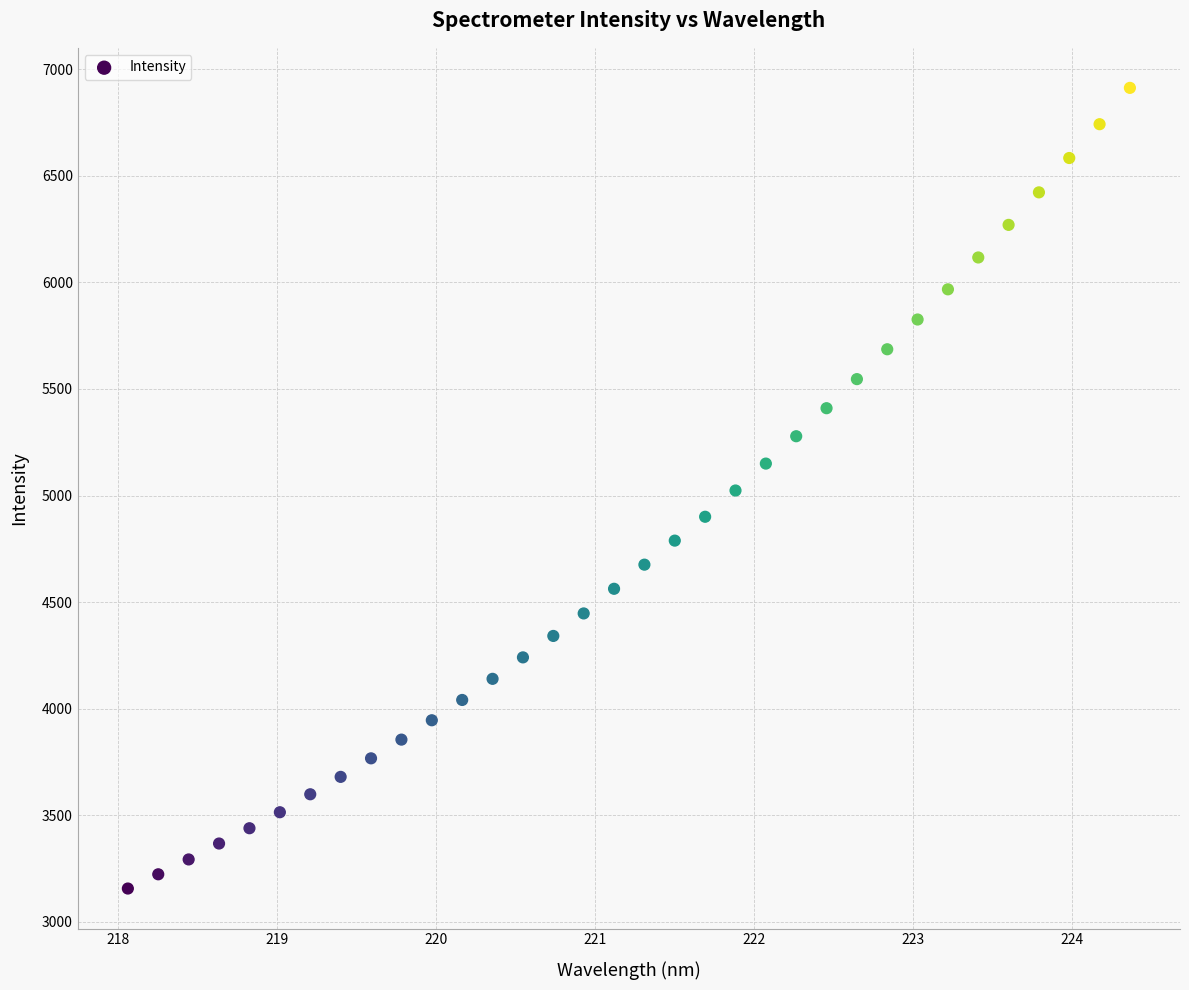

What is the range of Y values (max minus min)?

3757.0